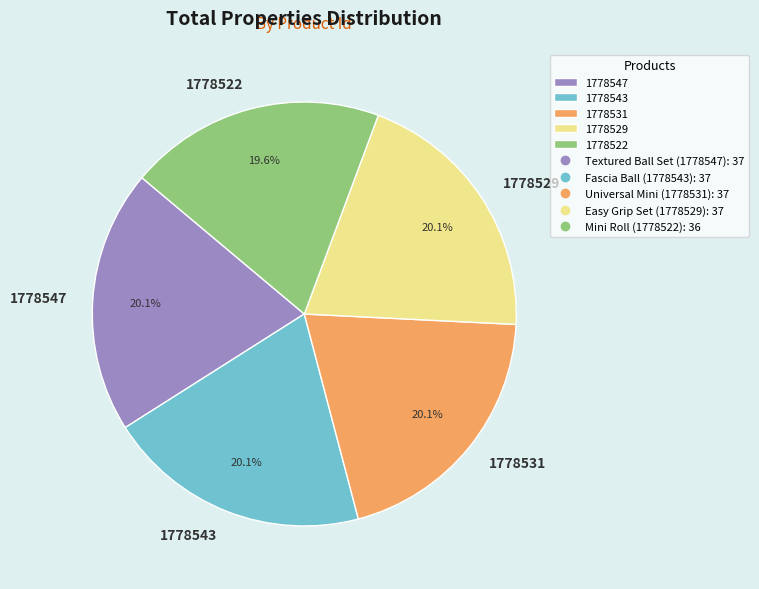

True or false: 1778531 accounts for 20% of the total.

True